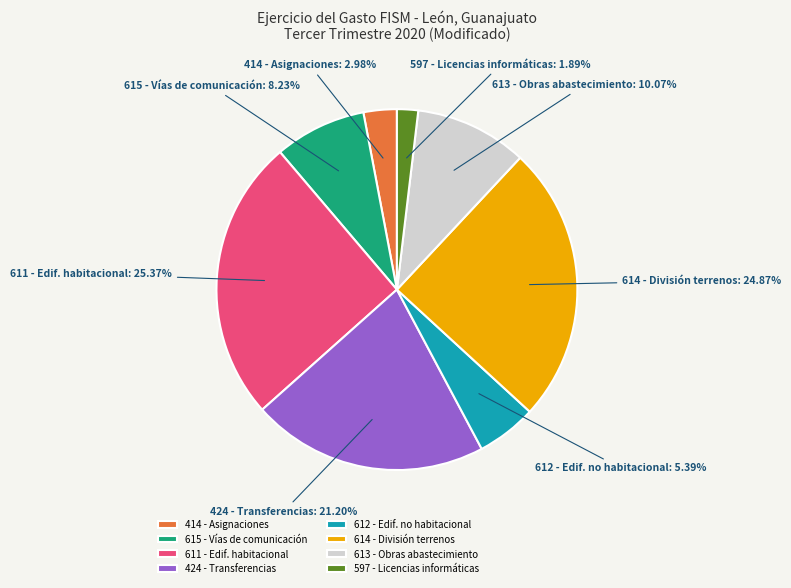

Rank the categories by value from highest to lowest.

611 - Edif. habitacional, 614 - División terrenos, 424 - Transferencias, 613 - Obras abastecimiento, 615 - Vías de comunicación, 612 - Edif. no habitacional, 414 - Asignaciones, 597 - Licencias informáticas